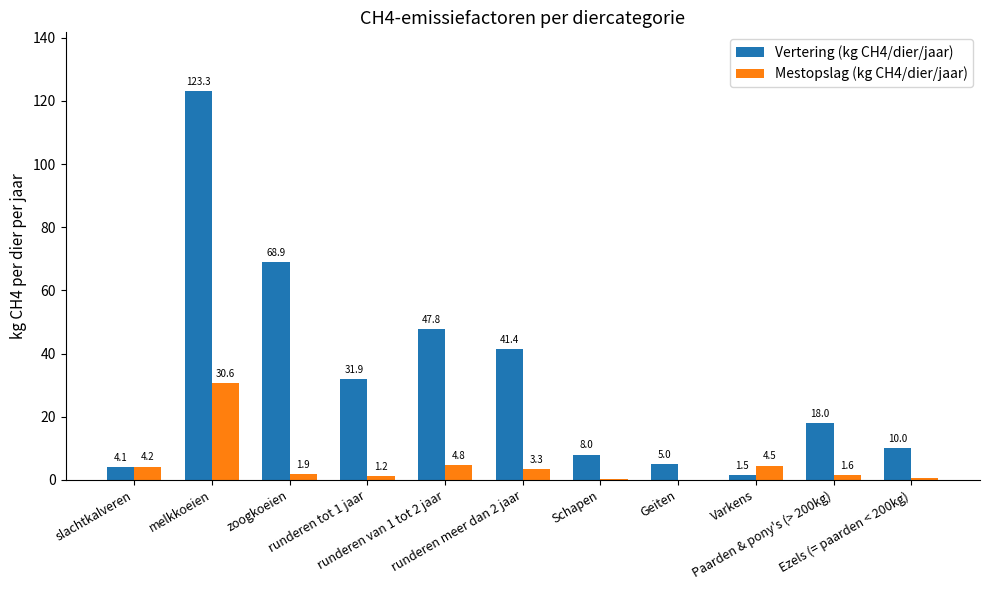

Reading left to right, list all the values displayed in this chart.

Vertering (kg CH4/dier/jaar): slachtkalveren=4.1	melkkoeien=123.3	zoogkoeien=68.9	runderen tot 1 jaar=31.9	runderen van 1 tot 2 jaar=47.8	runderen meer dan 2 jaar=41.4	Schapen=8.0	Geiten=5.0	Varkens=1.5	Paarden & pony's (> 200kg)=18.0	Ezels (= paarden < 200kg)=10.0
Mestopslag (kg CH4/dier/jaar): slachtkalveren=4.2	melkkoeien=30.6	zoogkoeien=1.9	runderen tot 1 jaar=1.2	runderen van 1 tot 2 jaar=4.8	runderen meer dan 2 jaar=3.3	Schapen=0.2	Geiten=0.1	Varkens=4.5	Paarden & pony's (> 200kg)=1.6	Ezels (= paarden < 200kg)=0.8